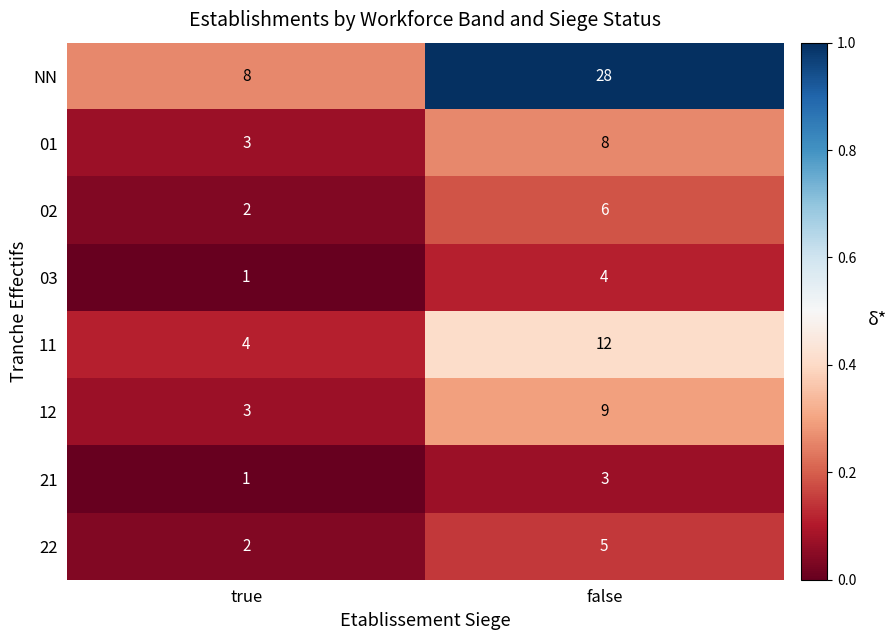

Which series has the largest total across all categories?

NN